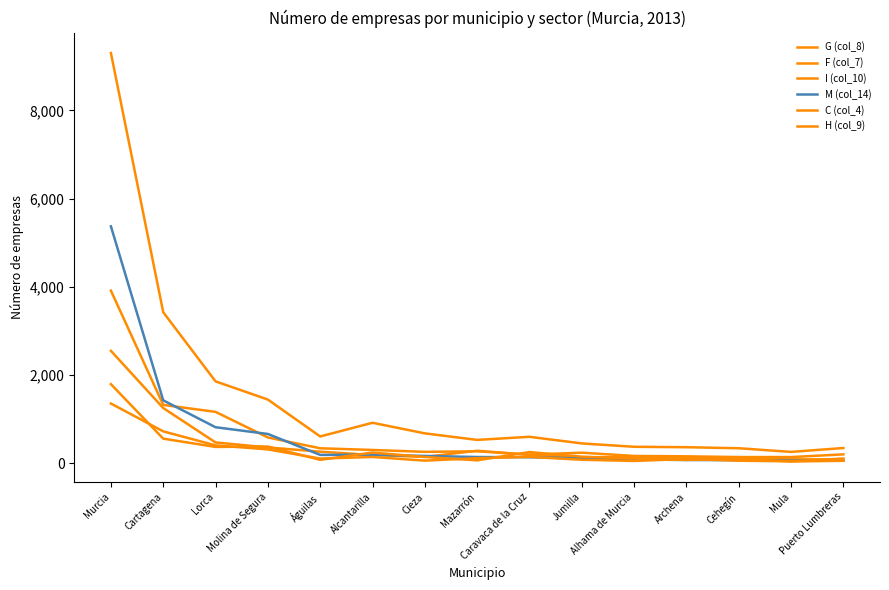

Which series has the widest spread of values?

G (col_8)